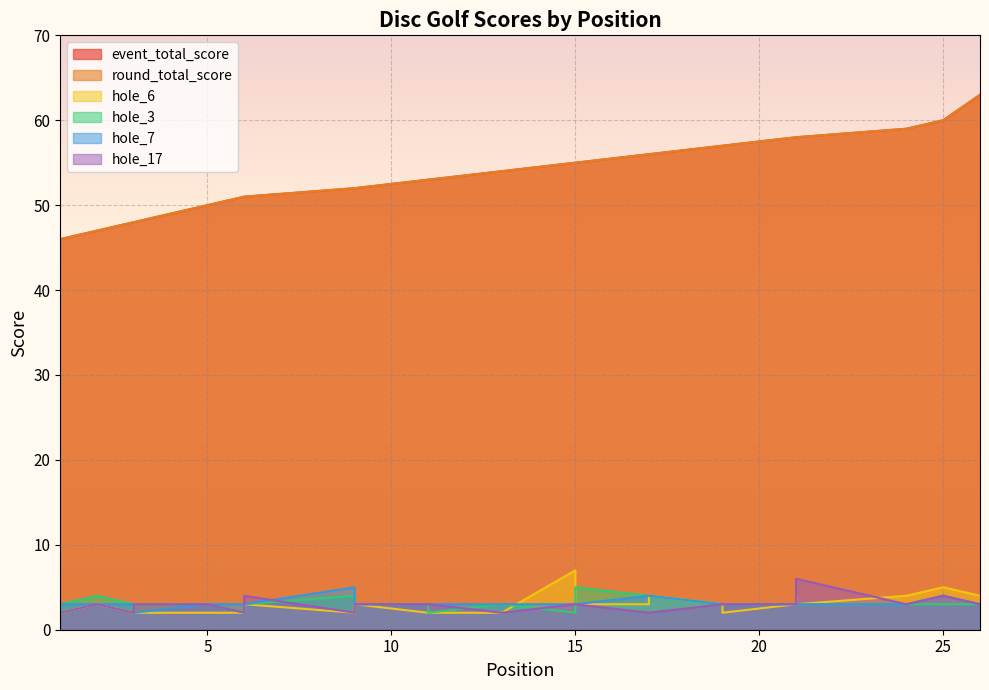

Between 3 and 15, which is larger?

15